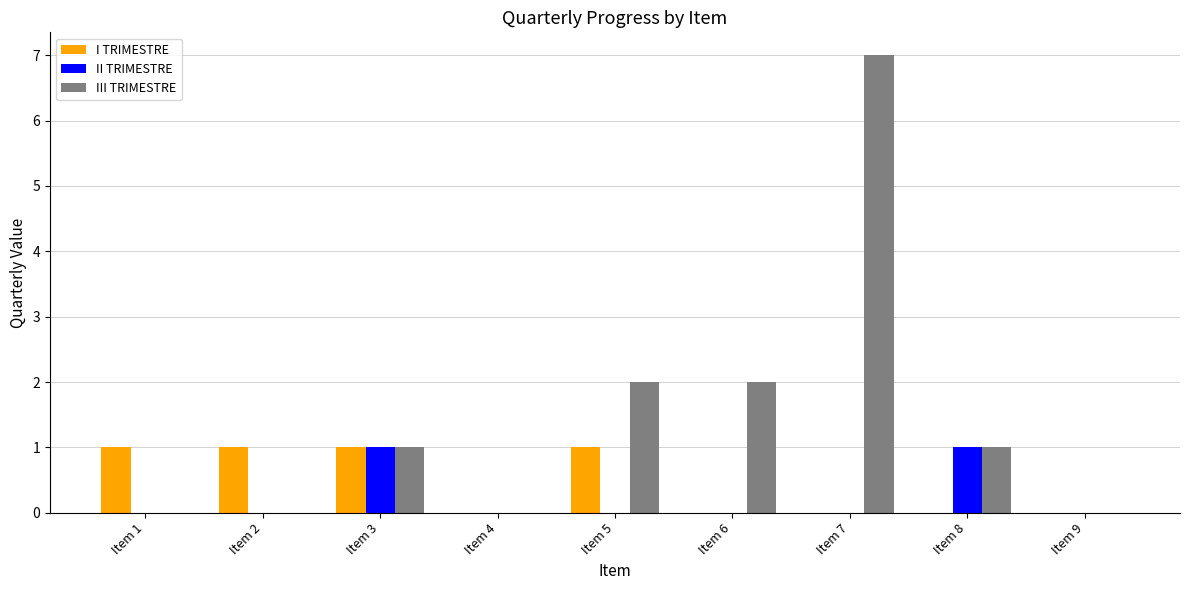

Reading left to right, extract all data points from this chart.

I TRIMESTRE: 1	1	1	0	1	0	0	0	0
II TRIMESTRE: 0	0	1	0	0	0	0	1	0
III TRIMESTRE: 0	0	1	0	2	2	7	1	0